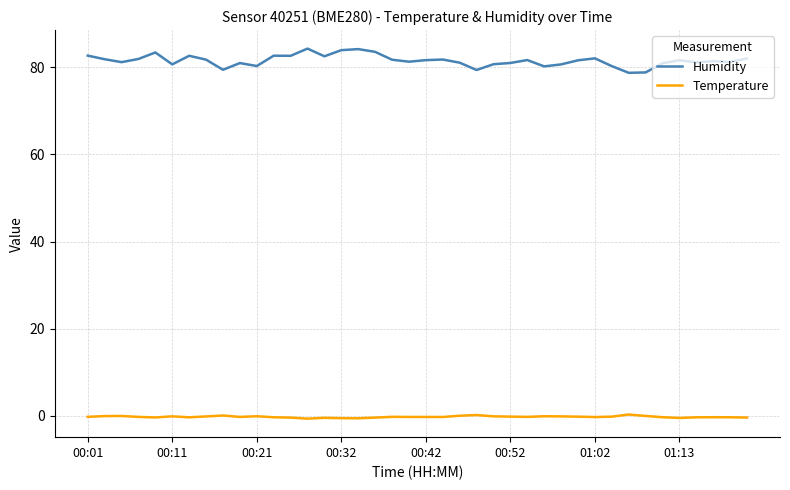

Count the number of categories in the chart.

40